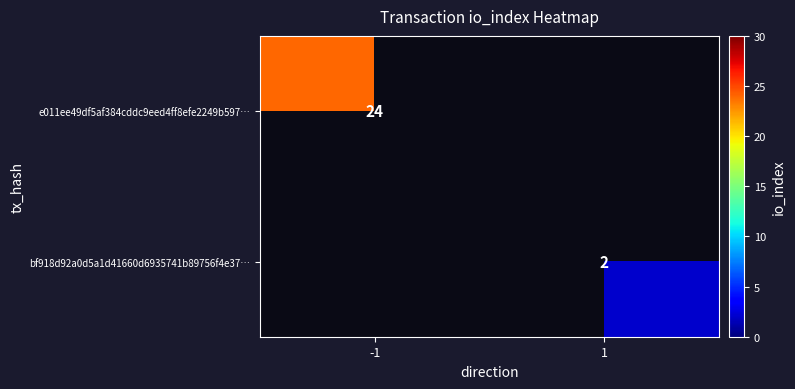

The value of bf918d92a0d5a1d41660d6935741b89756f4e37… at 1 is 2. True or false?

True